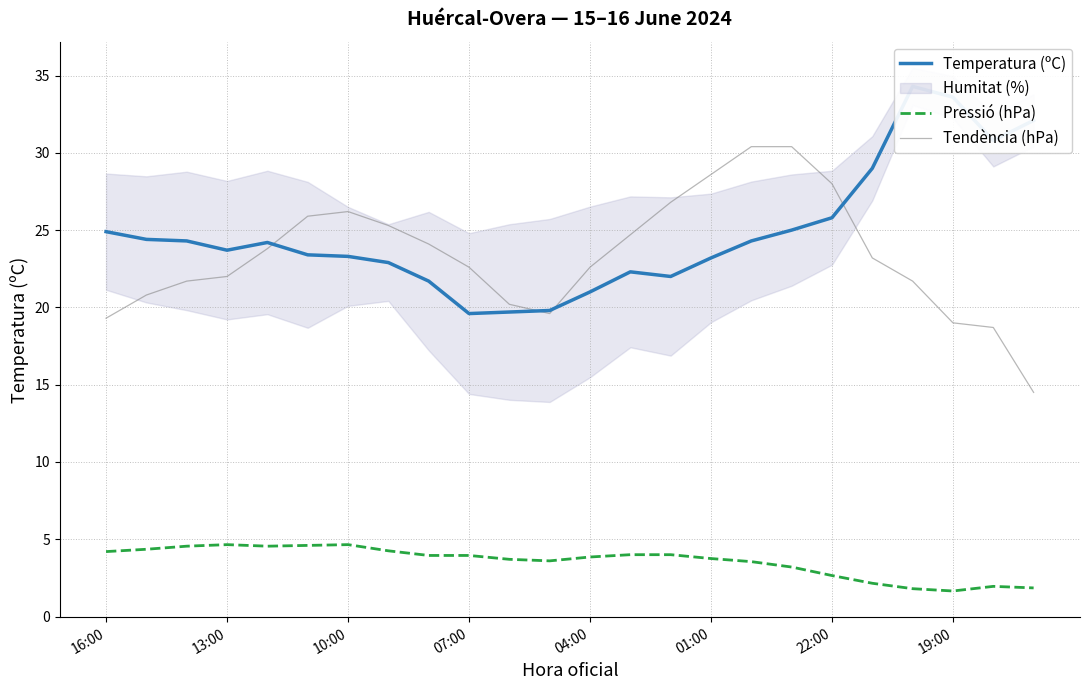

True or false: Pressió (hPa) and Tendència (hPa) cross at least once.

False